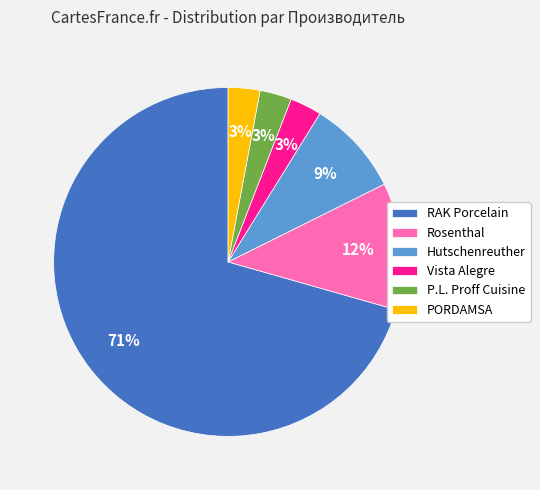

Which slice is the largest?

RAK Porcelain